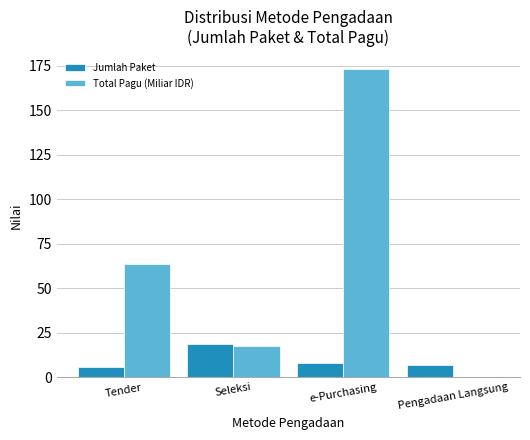

How many series are shown in this chart?

2